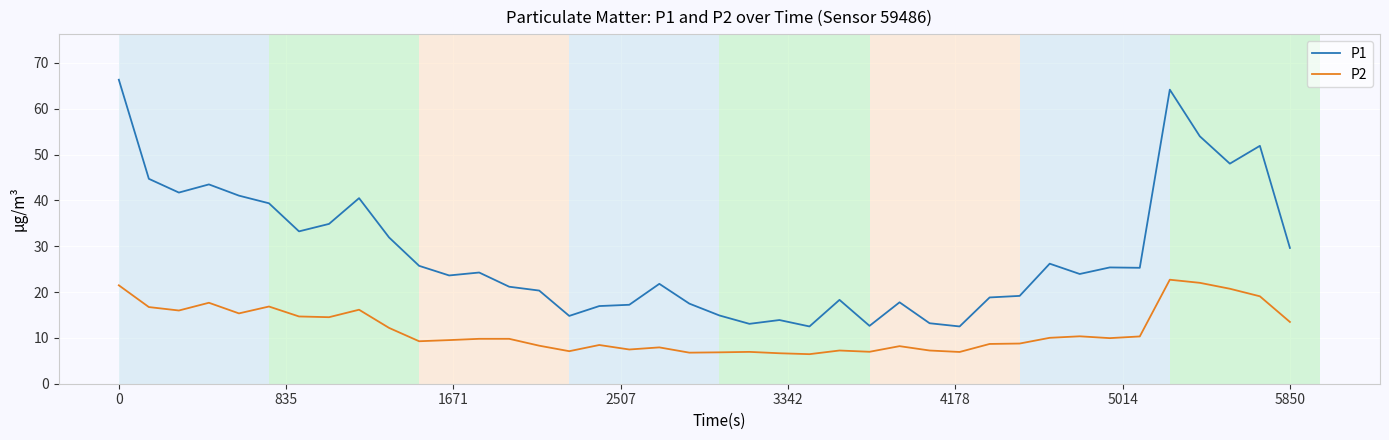

Which series has the widest spread of values?

P1